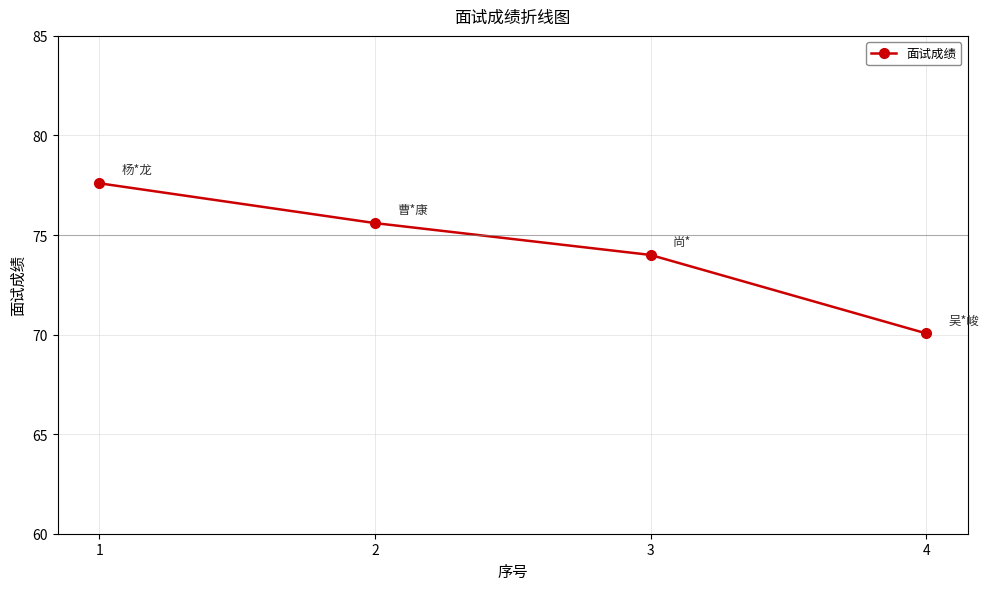

Count the number of values greater than 75.

2